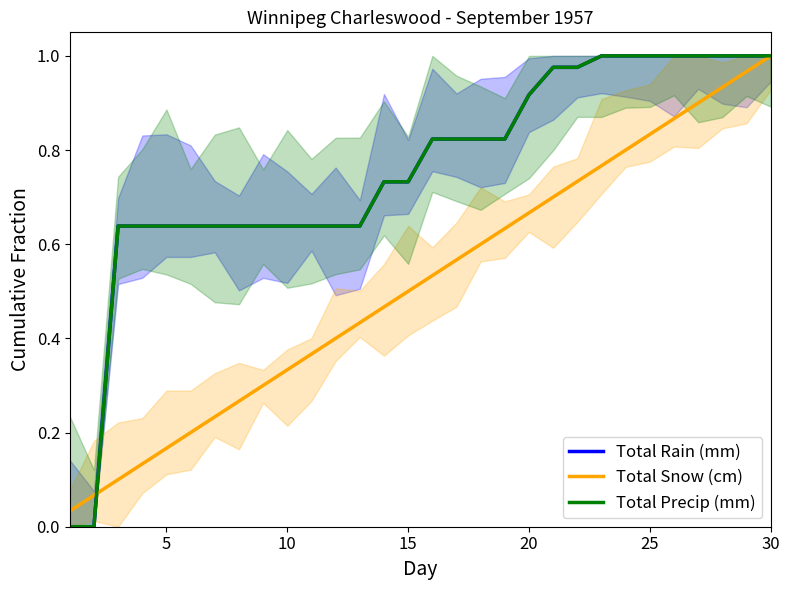

The Total Precip (mm) series shows 0.6 at 10. True or false?

True